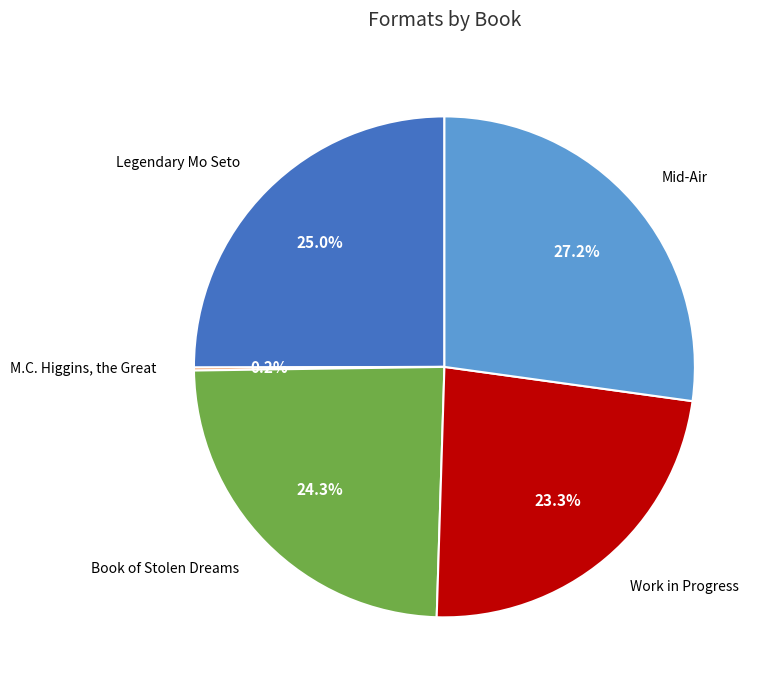

To the nearest percent, what portion does Book of Stolen Dreams represent?

24%